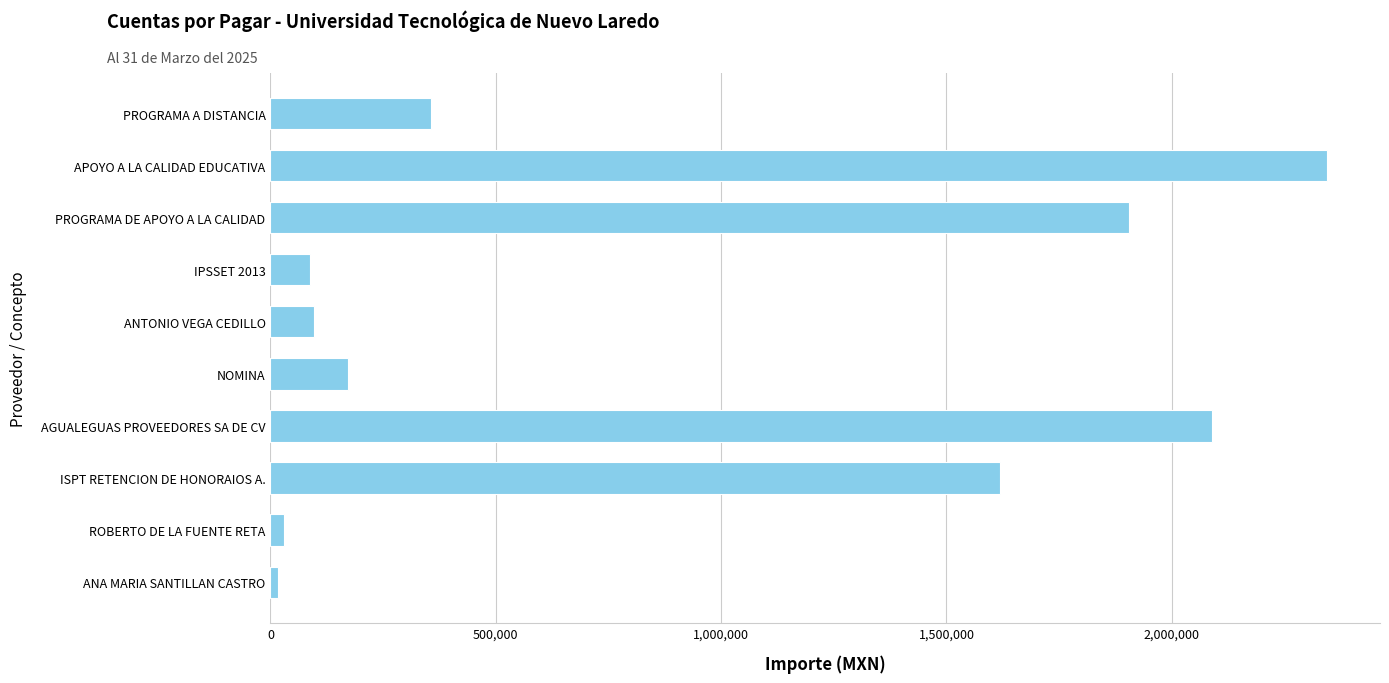

What is the maximum value shown in the chart?

2344669.0